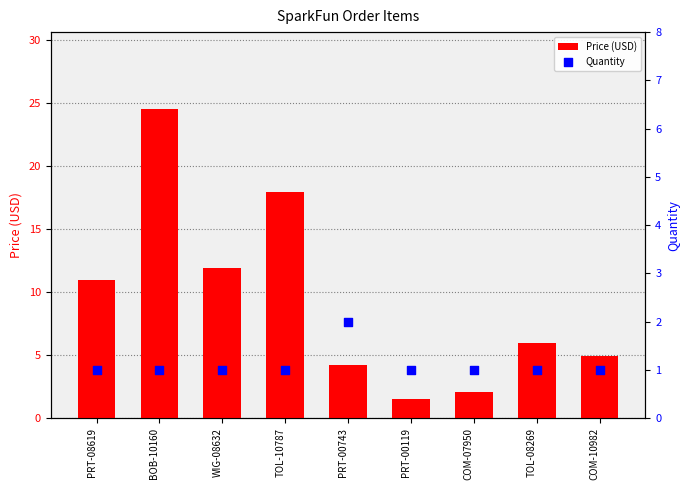

Which series contains the lowest Y value?

Quantity